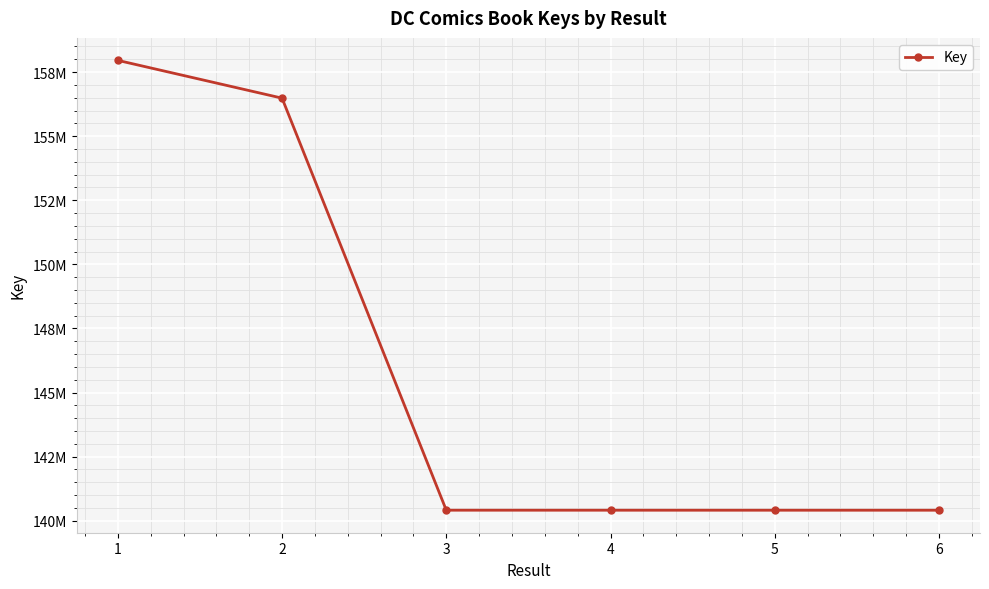

Does the chart have visible grid lines?

Yes